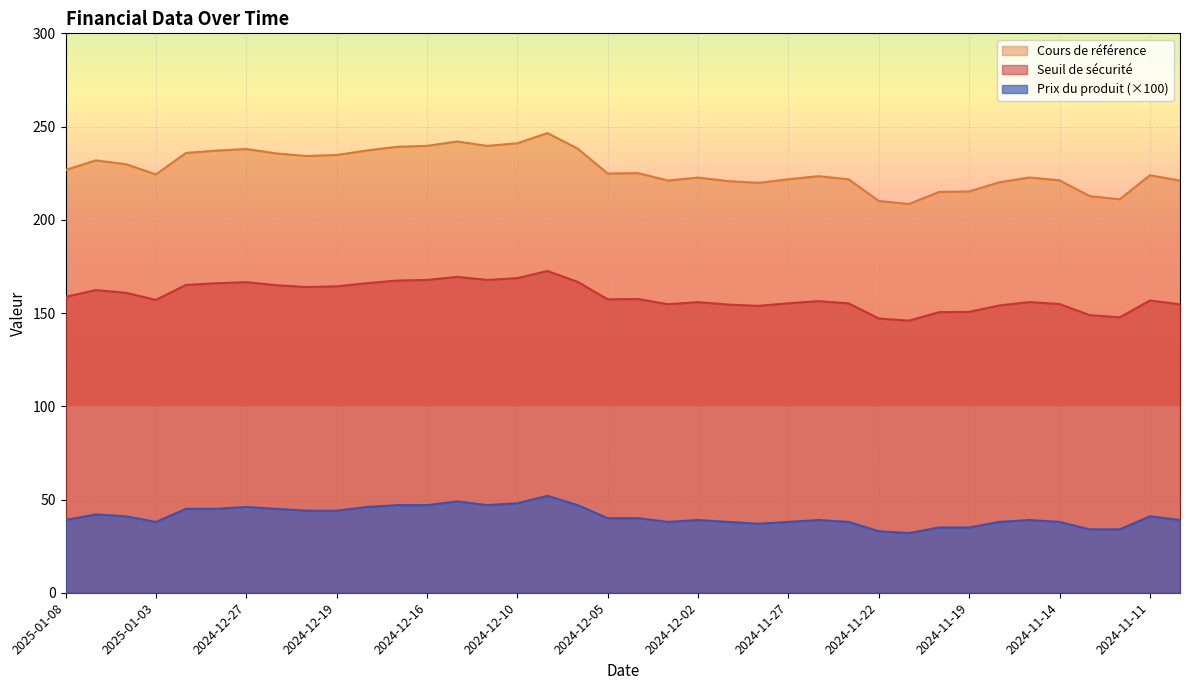

True or false: Seuil de sécurité and Prix du produit intersect in this chart.

False